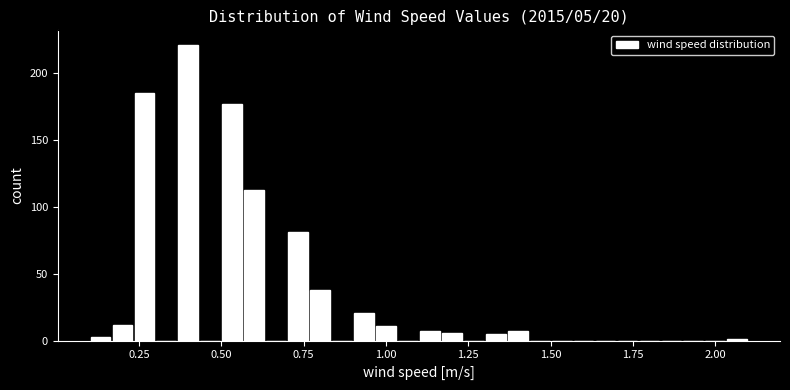

Around what value on the x-axis is the tallest bar? Give the approximate position of its centre, as read against the axis.

0.40